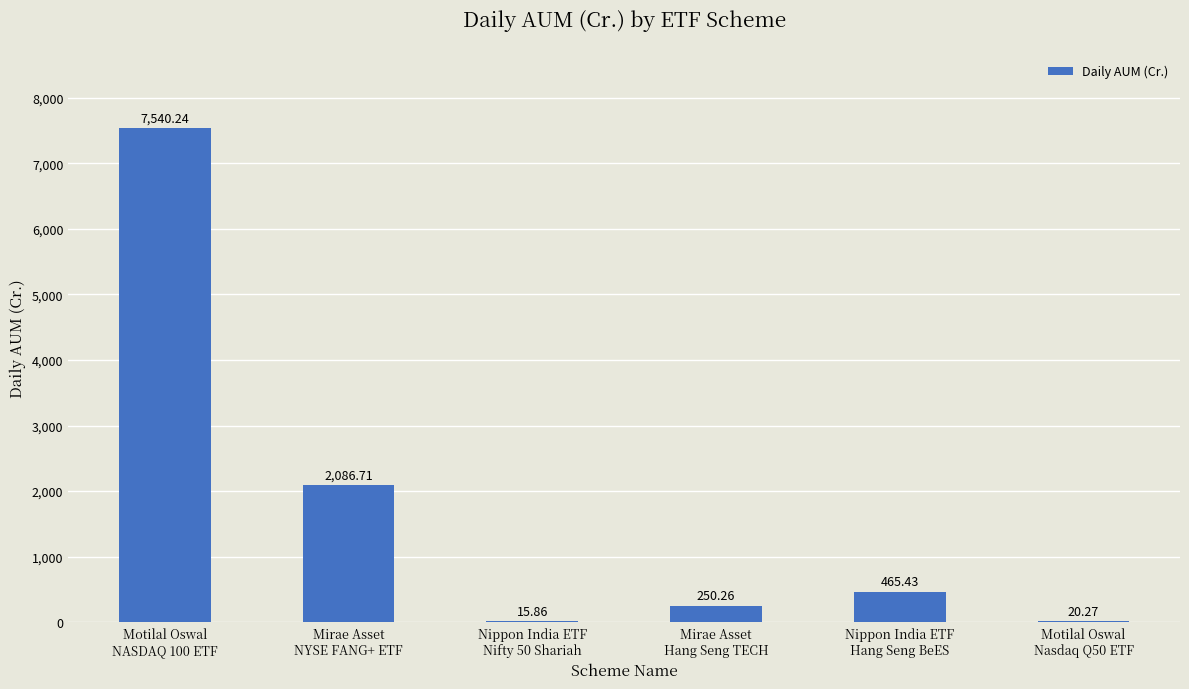

Reading left to right, transcribe all the data shown in this chart.

Motilal Oswal
NASDAQ 100 ETF=7540.2	Mirae Asset
NYSE FANG+ ETF=2086.7	Nippon India ETF
Nifty 50 Shariah=15.9	Mirae Asset
Hang Seng TECH=250.3	Nippon India ETF
Hang Seng BeES=465.4	Motilal Oswal
Nasdaq Q50 ETF=20.3